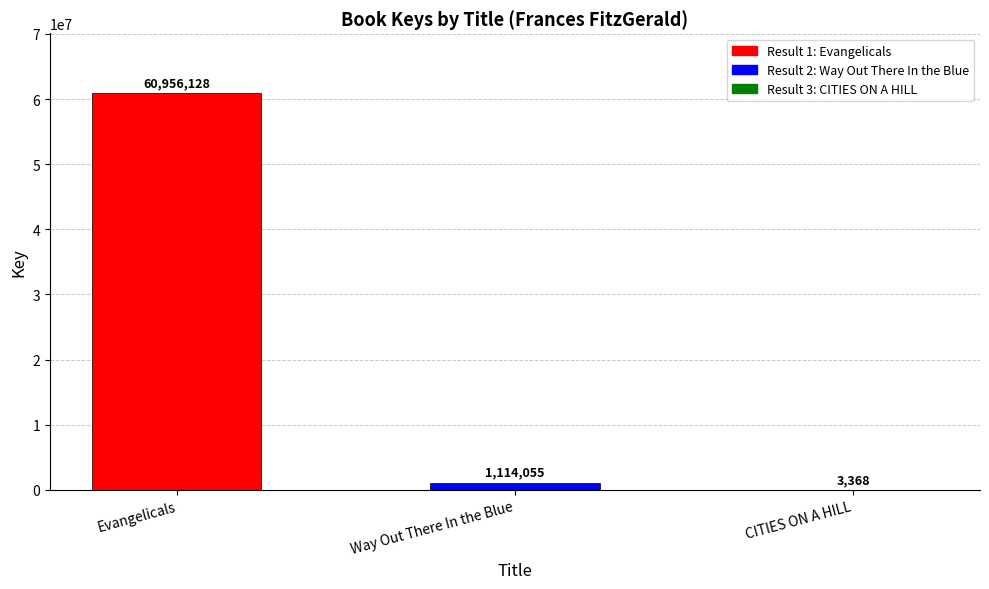

Which category has the highest value across all series?

Evangelicals